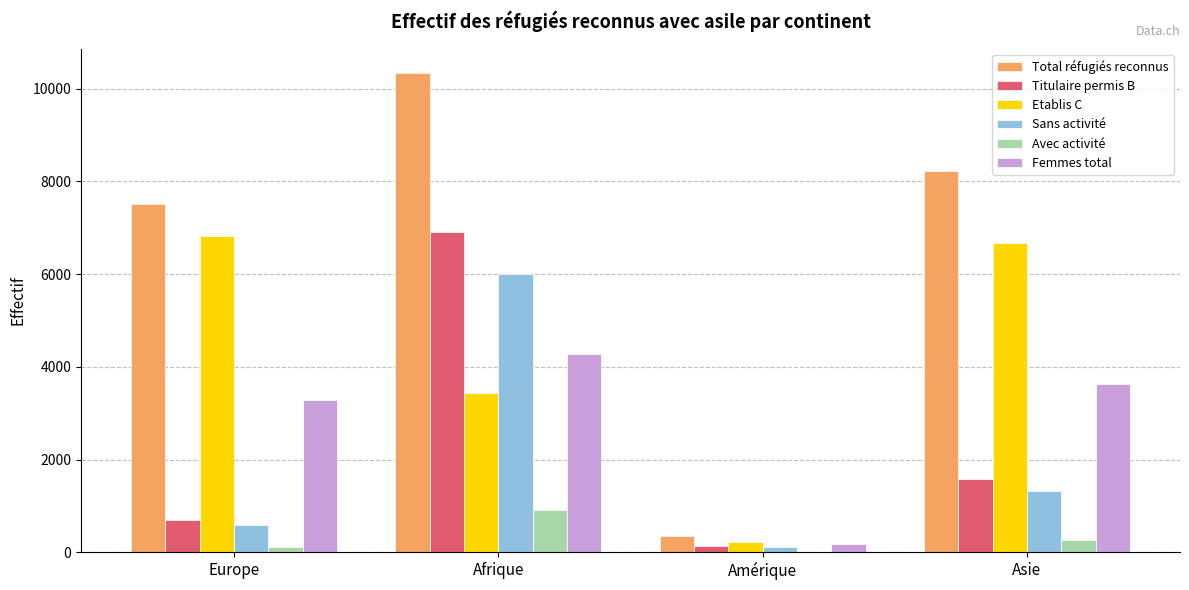

Which series has the largest range (max minus min)?

Total réfugiés reconnus